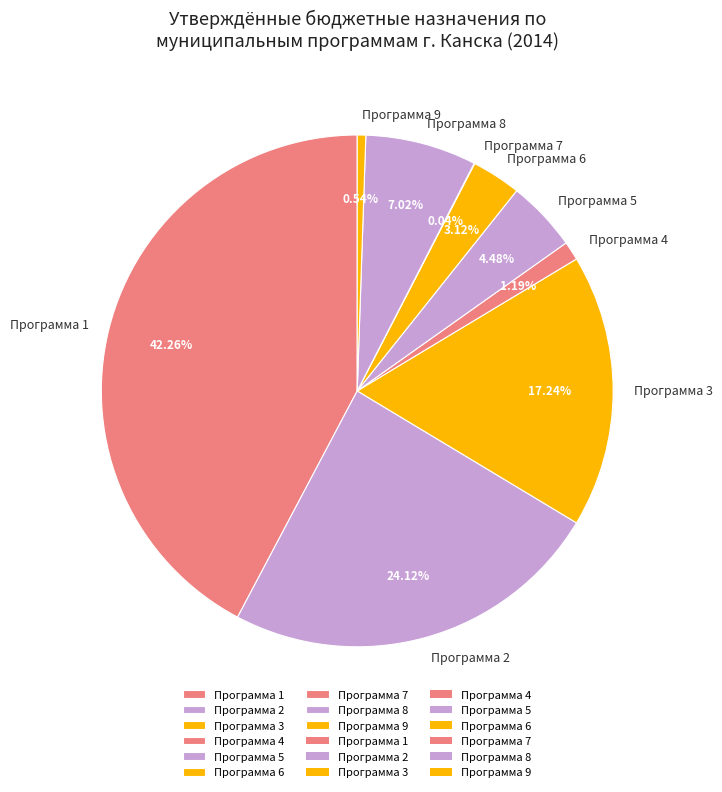

Is Программа 2 the majority of the pie?

No